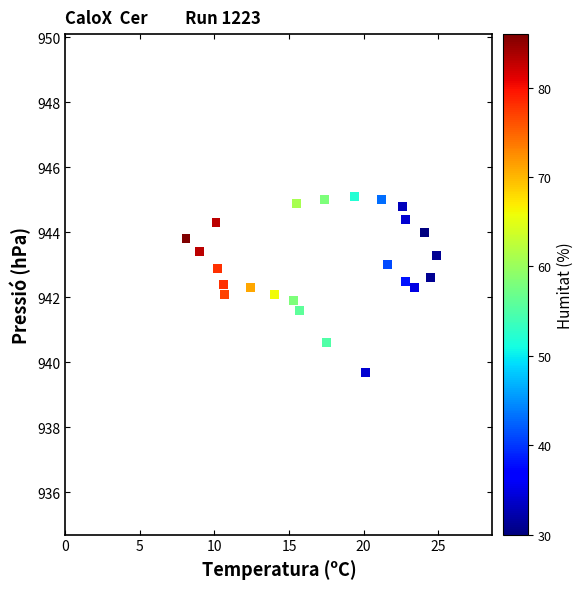

What is the range of X values (max minus min)?

16.8